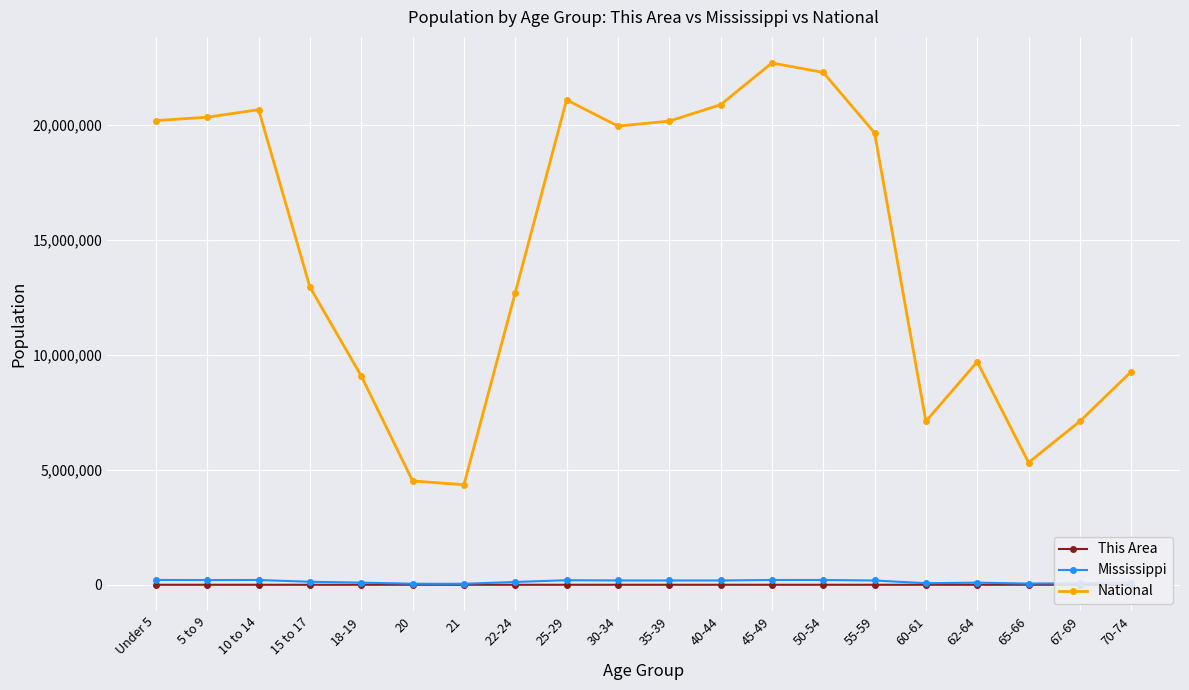

How many interior local peaks does the National series have?

4